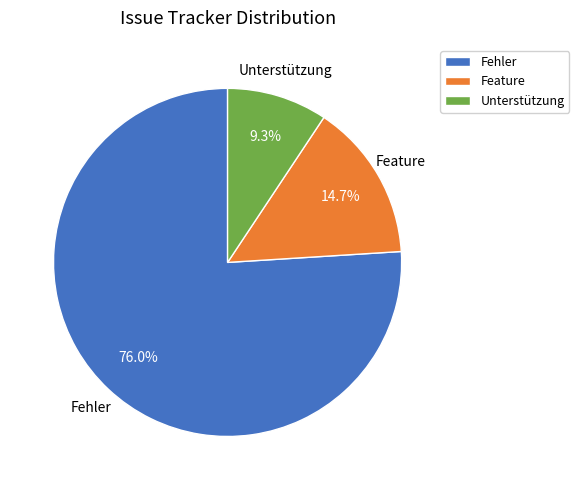

Is there any slice that represents more than half of the pie?

Yes